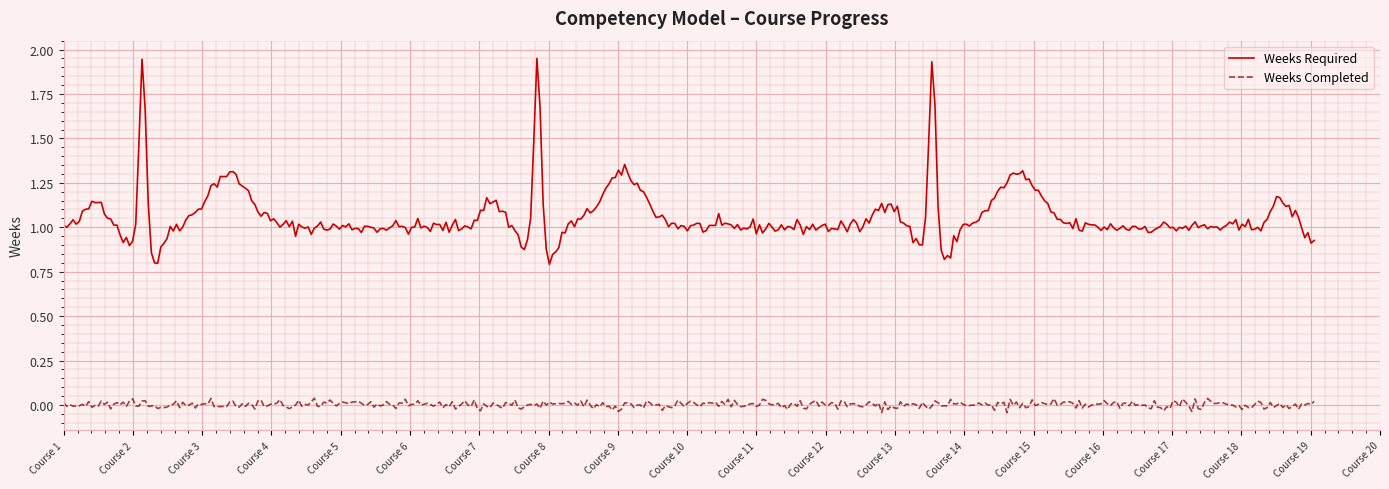

True or false: Weeks Completed and Weeks Required intersect in this chart.

False